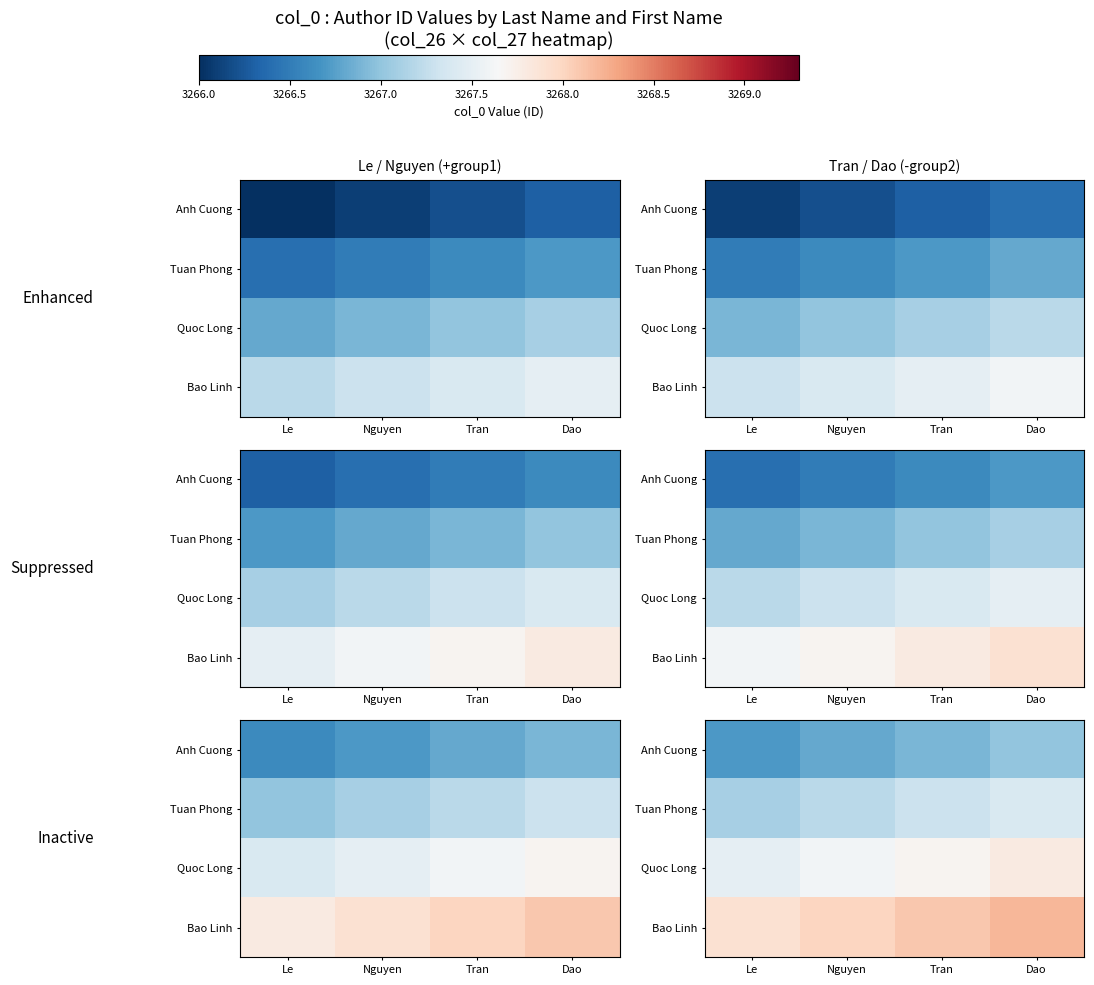

List the labels in order of Quoc Long value, smallest first.

Le, Nguyen, Tran, Dao